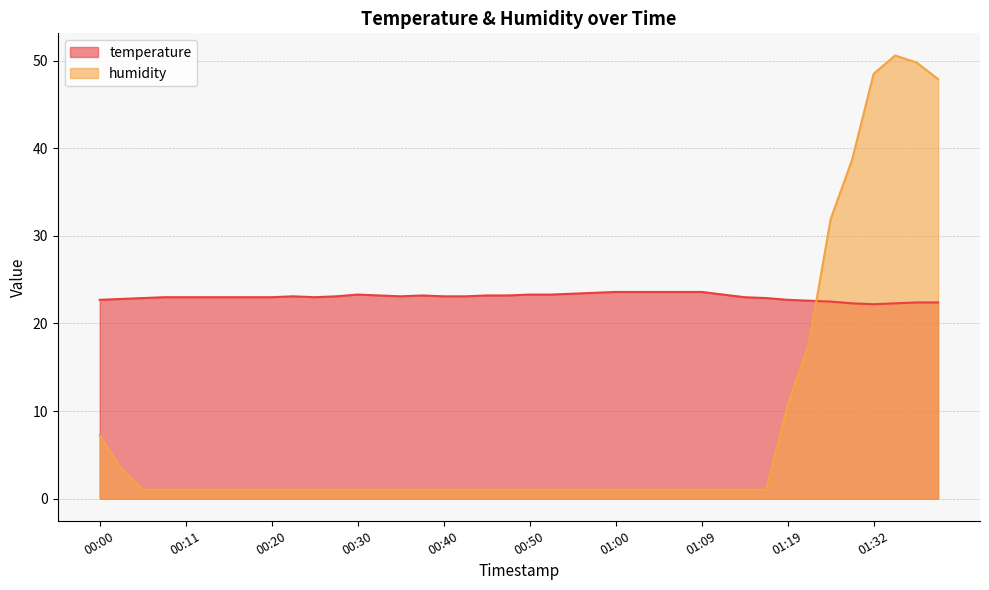

What is the sum of all temperature values?

921.1